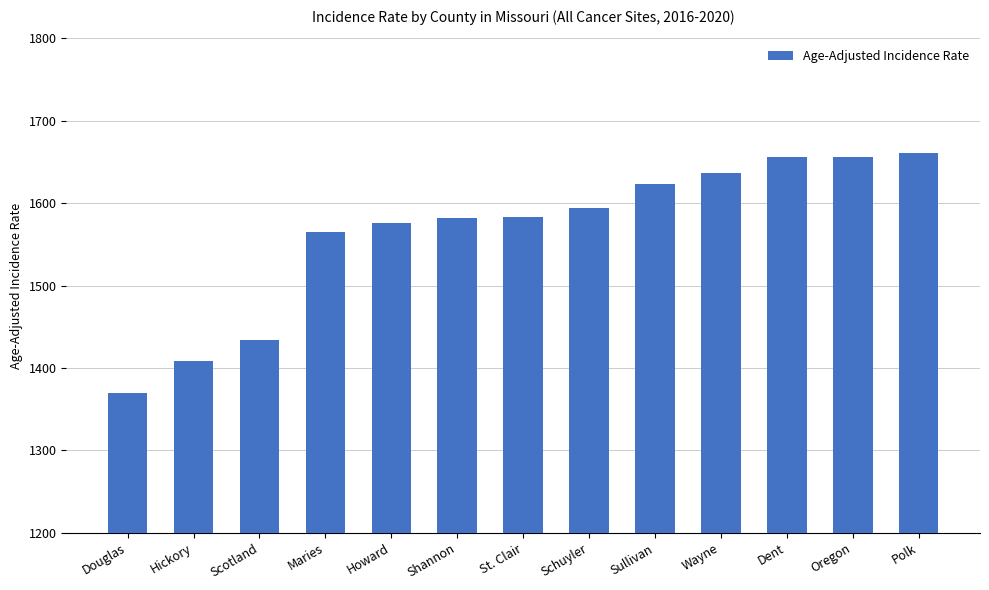

Is it true that the value at Polk is 597.5?

False